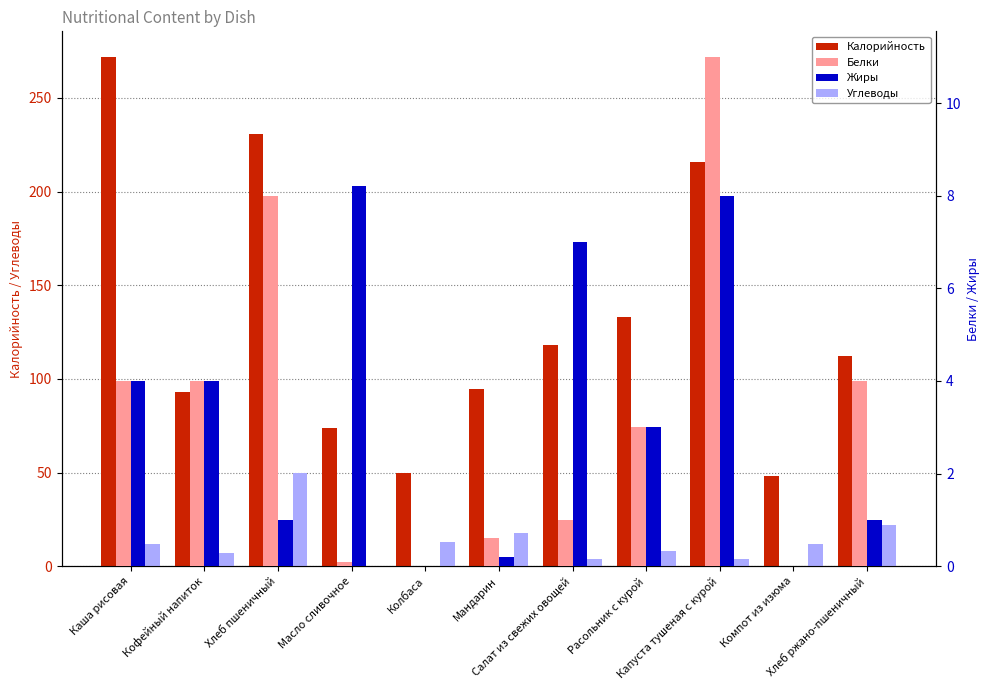

What is the greatest value displayed?

272.0